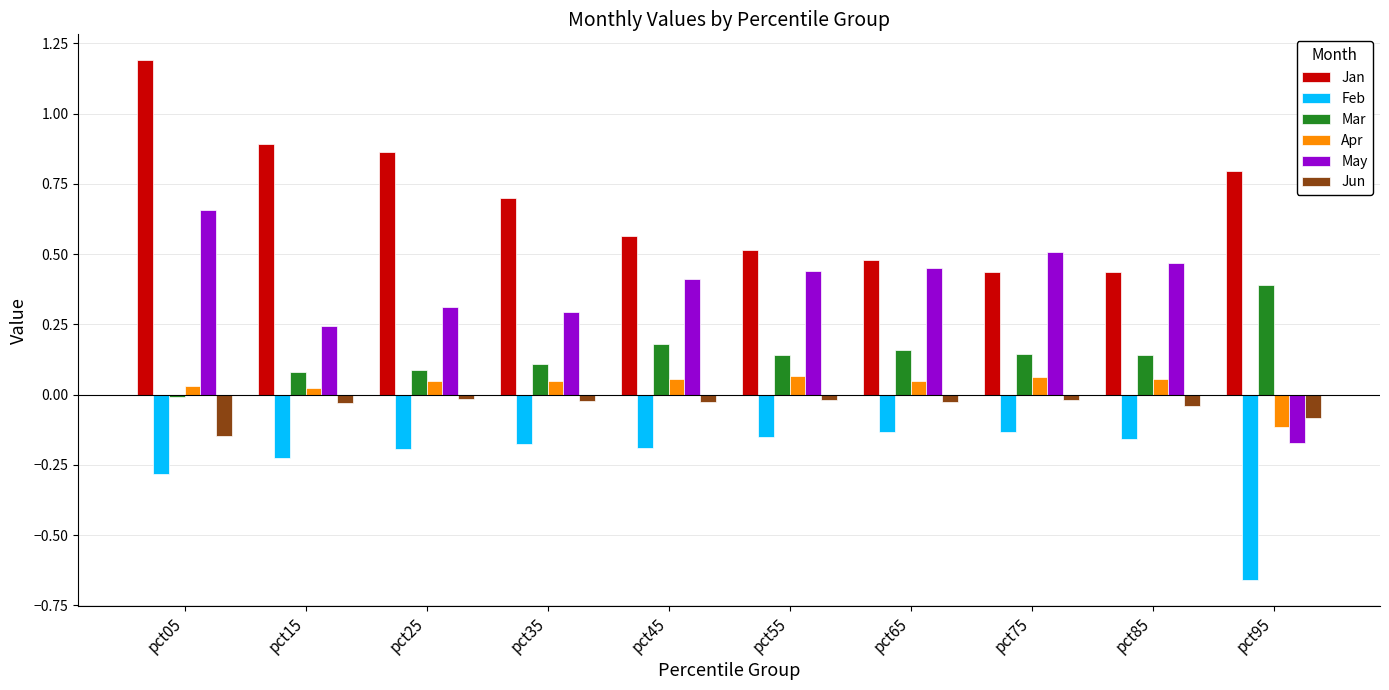

Rank the series at pct05 from lowest to highest value.

Feb, Jun, Mar, Apr, May, Jan